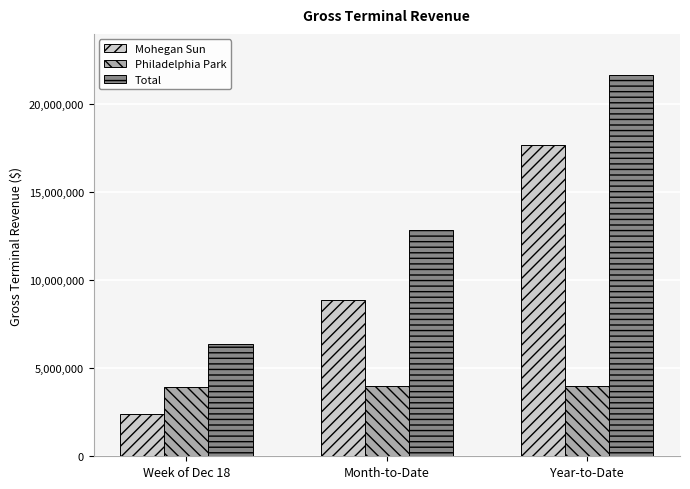

What is the lowest value of the Mohegan Sun series?

2413804.4